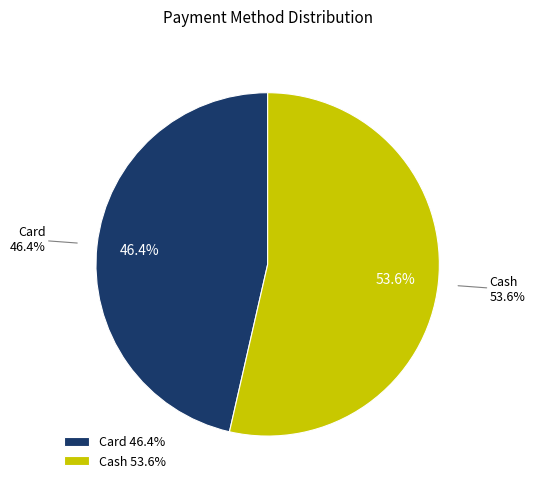

How many slices are in this pie chart?

2